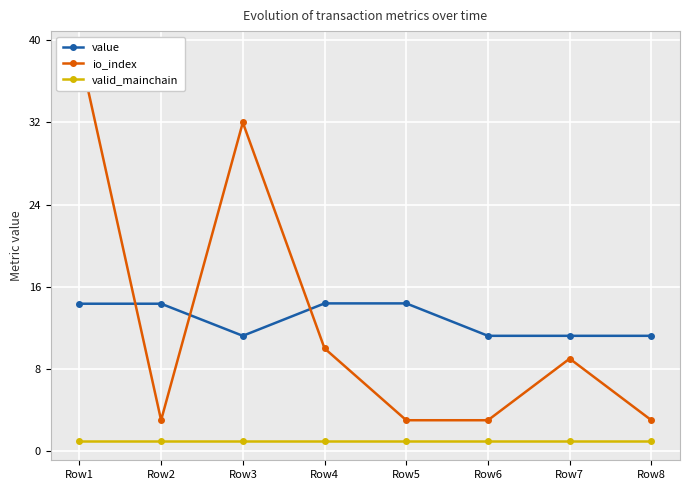

How many categories are shown in the chart?

8